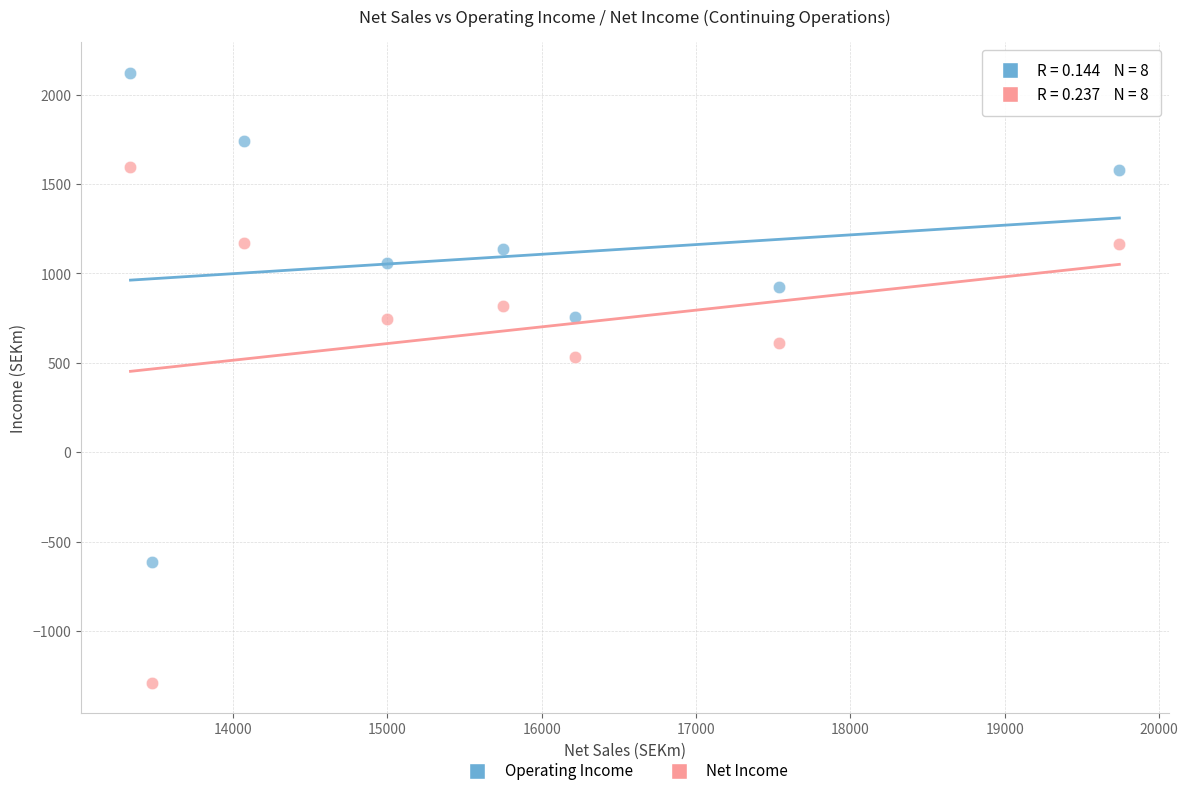

What are all the series names shown in the legend?

Operating Income, Net Income